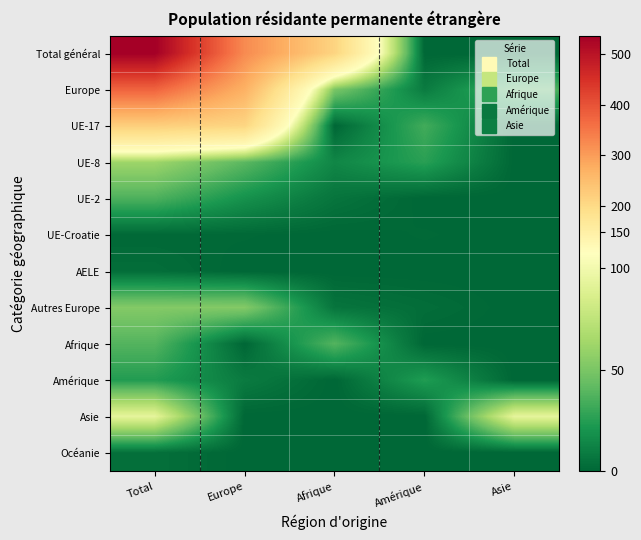

Which has a higher value, Asie or Europe?

Europe